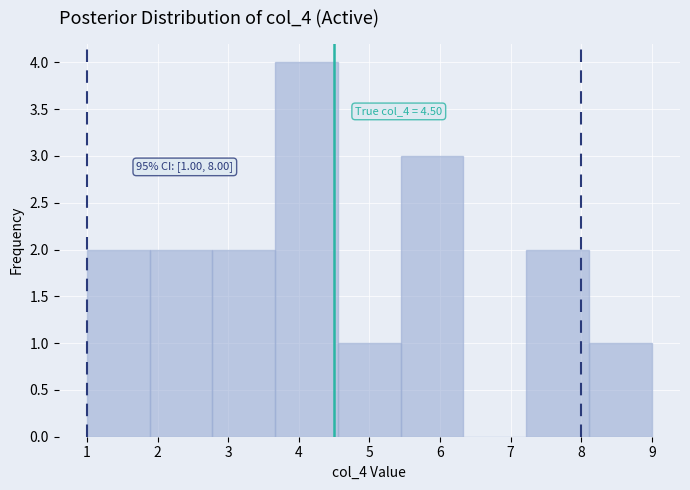

Which range on the x-axis has the tallest bar?

3.7 to 4.6